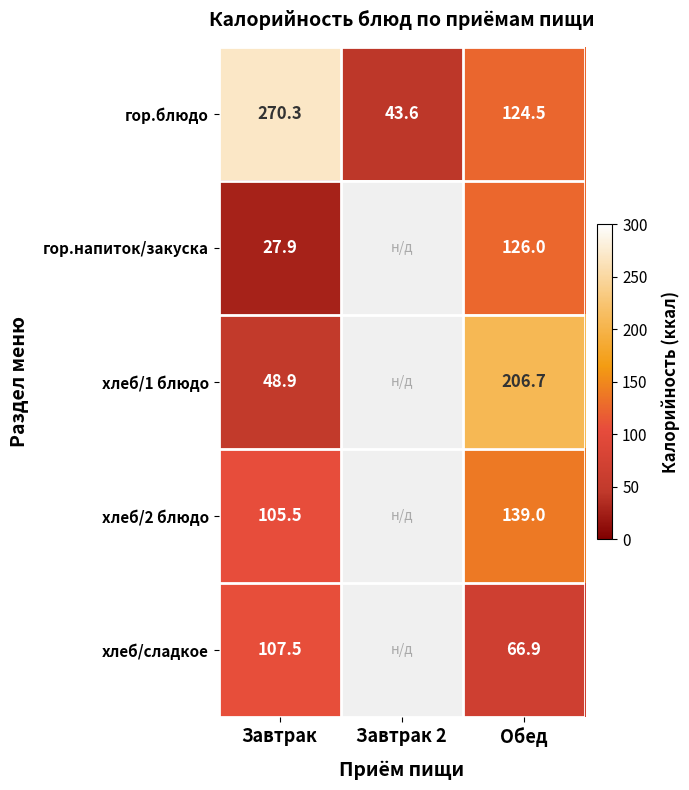

The хлеб/2 блюдо series shows 49.1 at Обед. True or false?

False